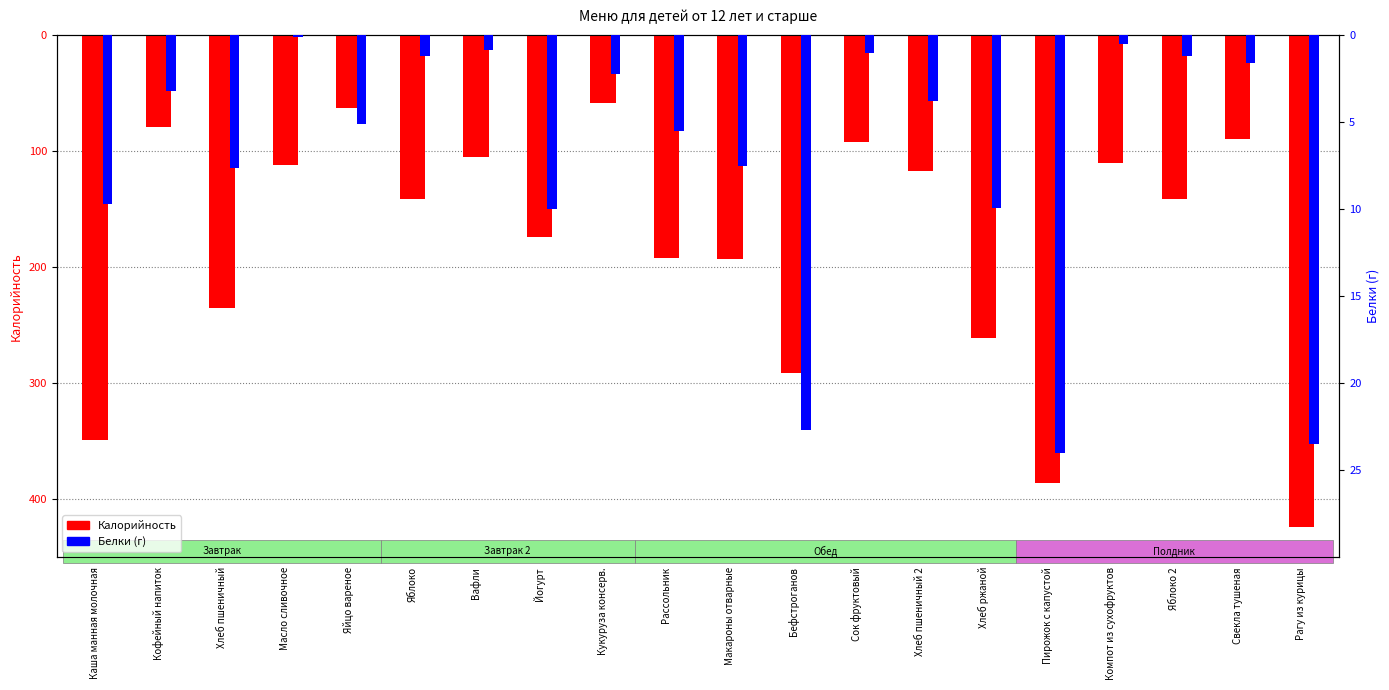

Between Рассольник and Макароны отварные, which series saw the biggest shift?

Белки